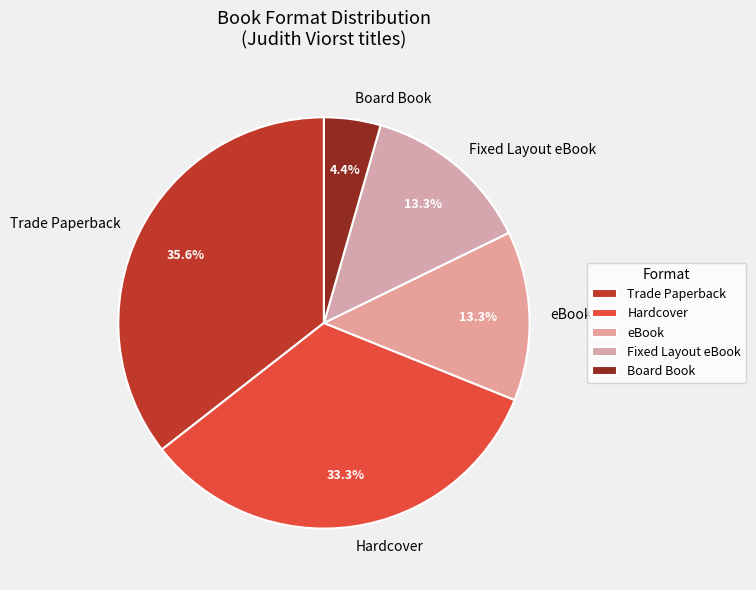

Which category has the biggest portion of the pie?

Trade Paperback